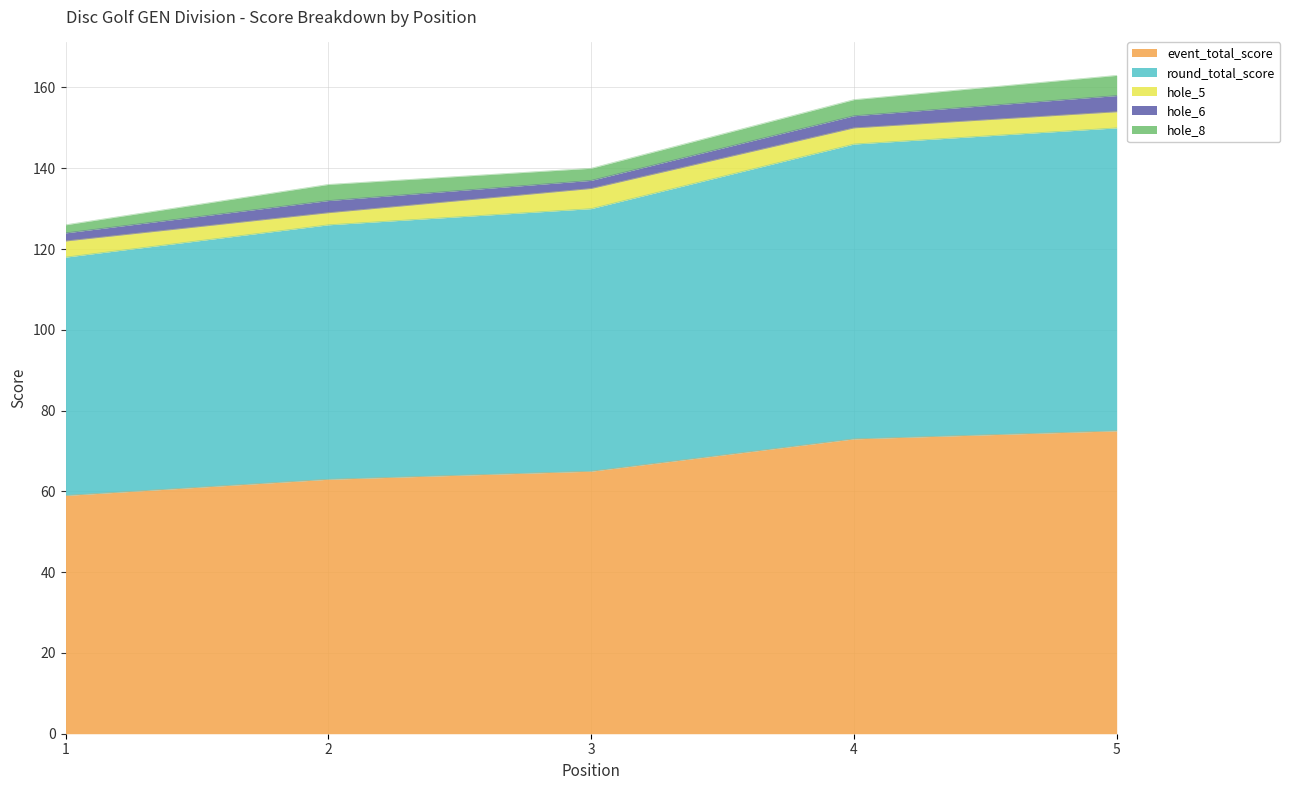

Reading left to right, what are all the values shown in this chart?

event_total_score: 59	63	65	73	75
round_total_score: 59	63	65	73	75
hole_5: 4	3	5	4	4
hole_6: 2	3	2	3	4
hole_8: 2	4	3	4	5